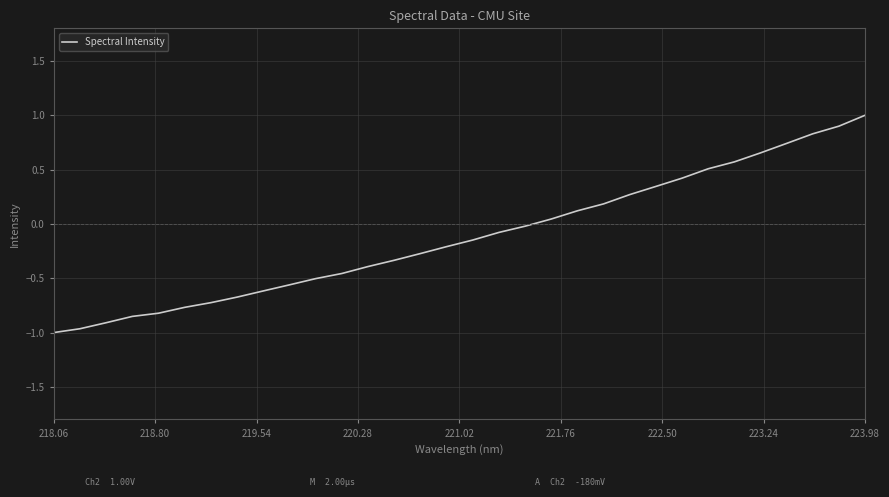

How many categories are shown in the chart?

32